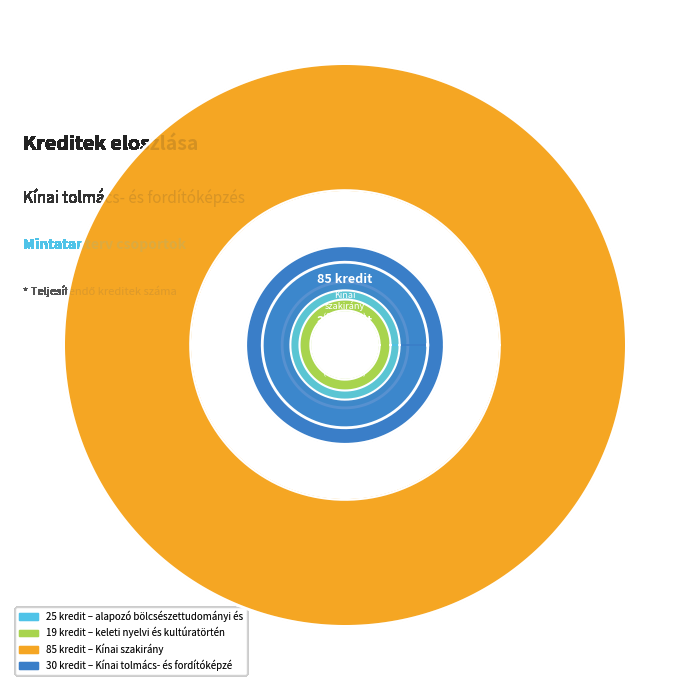

What is the change in value from alapozó bölcsészettudományi és társadalomtudományi ismeretek to Kínai tolmács- és fordítóképzés specializáció?

+5